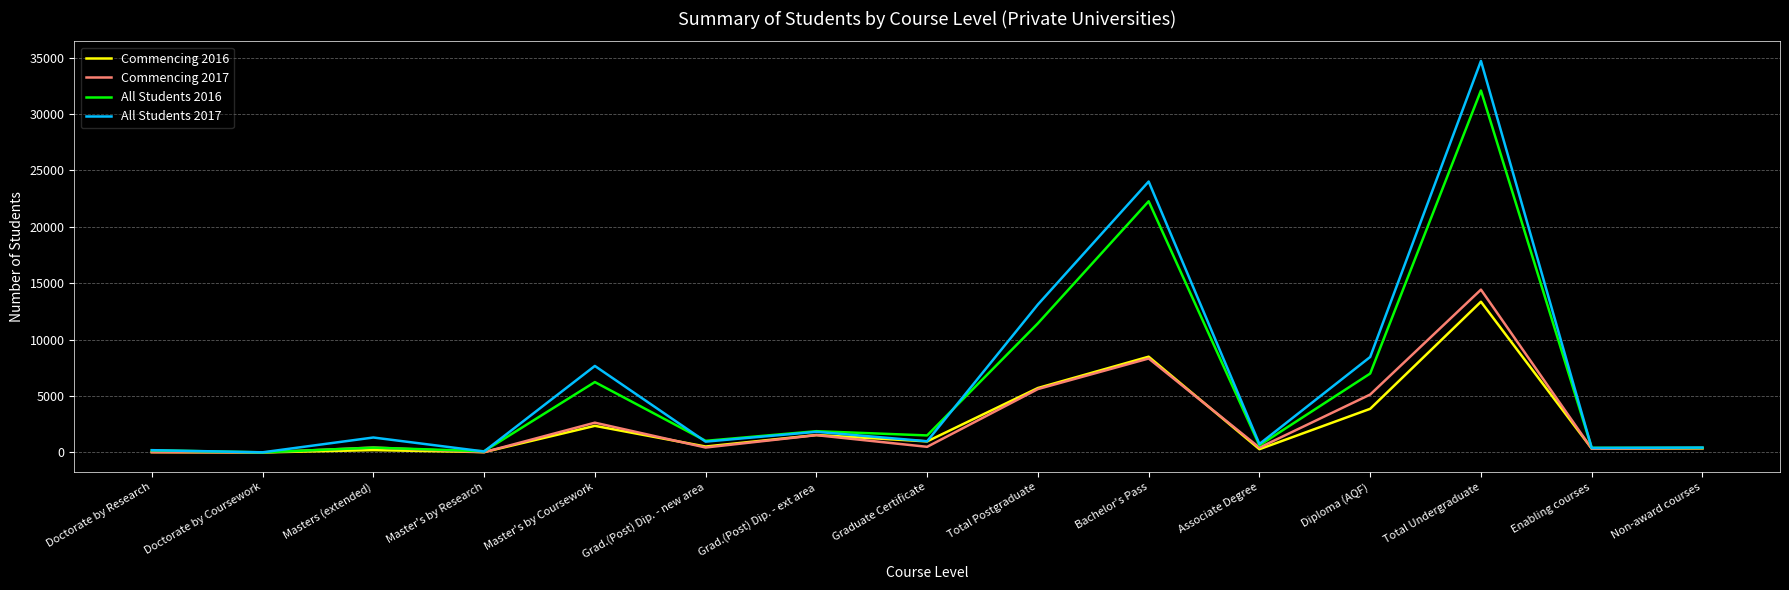

Which series changed the most between Total Postgraduate and Non-award courses?

All Students 2017